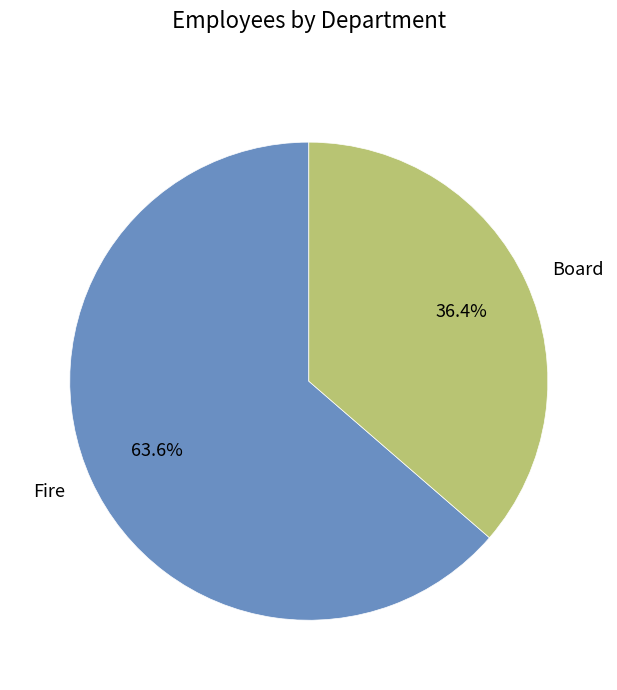

What is the smallest slice in the pie chart?

Board